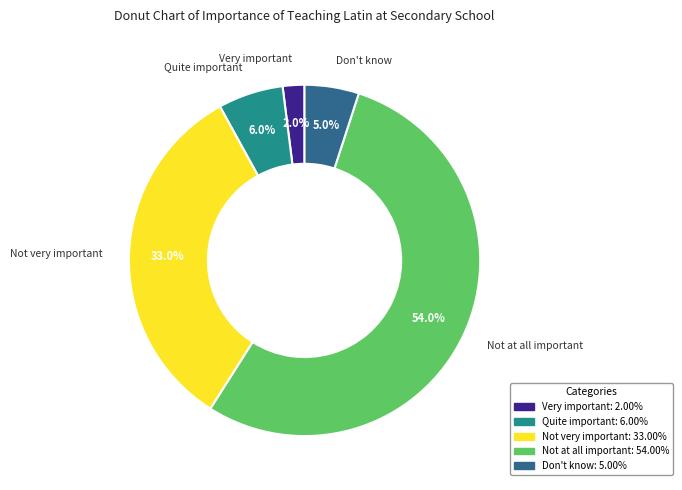

How much of the chart is everything except Very important?

98.0%